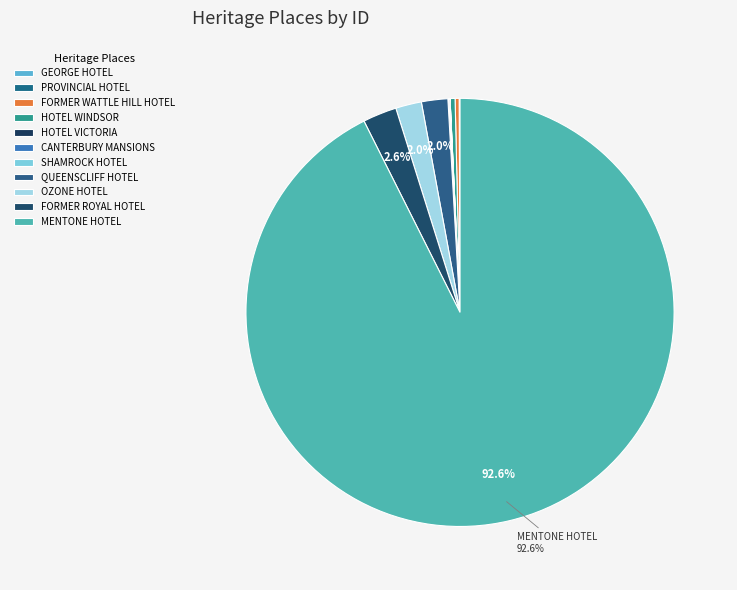

What is the majority slice?

MENTONE HOTEL